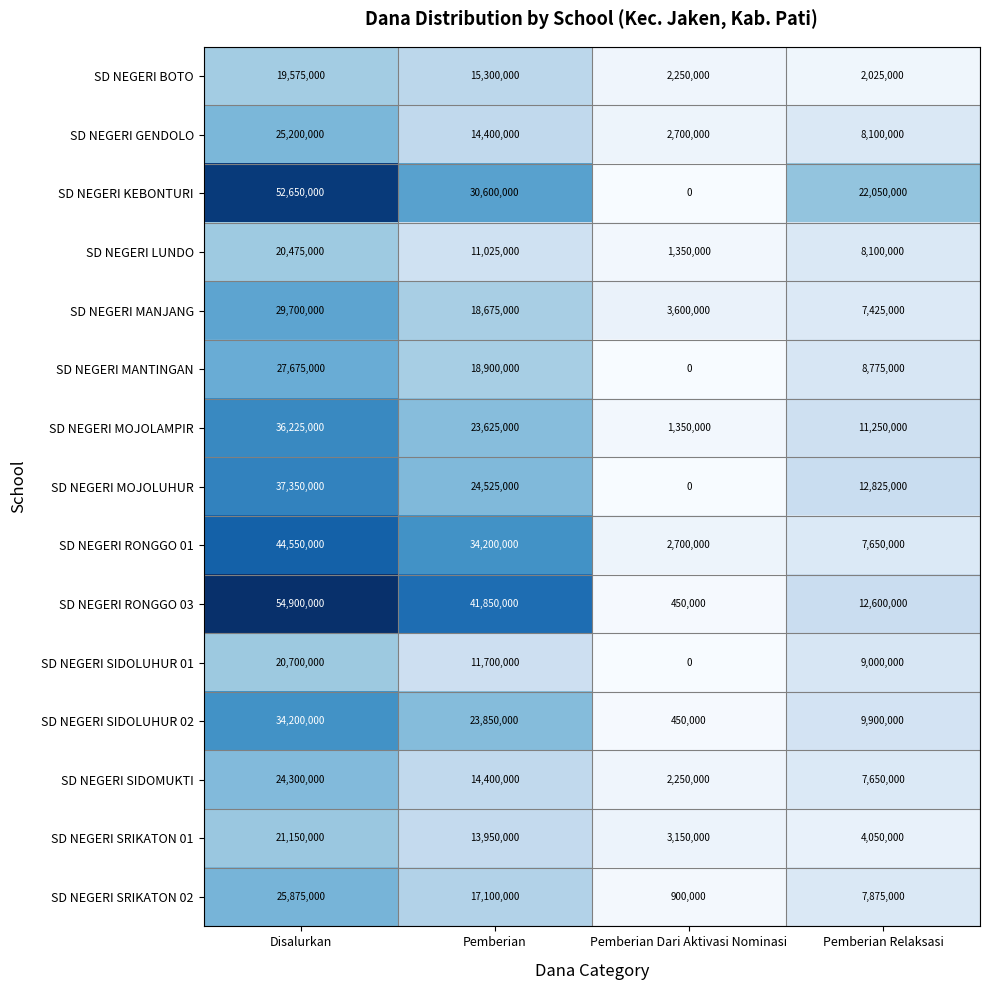

The value of SD NEGERI KEBONTURI at Disalurkan is 52650000. True or false?

True